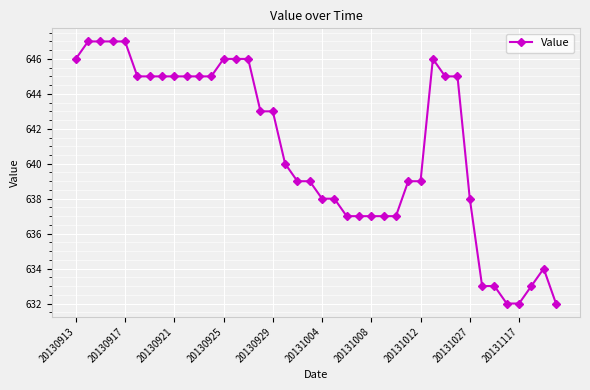

What is the minimum value shown in the chart?

632